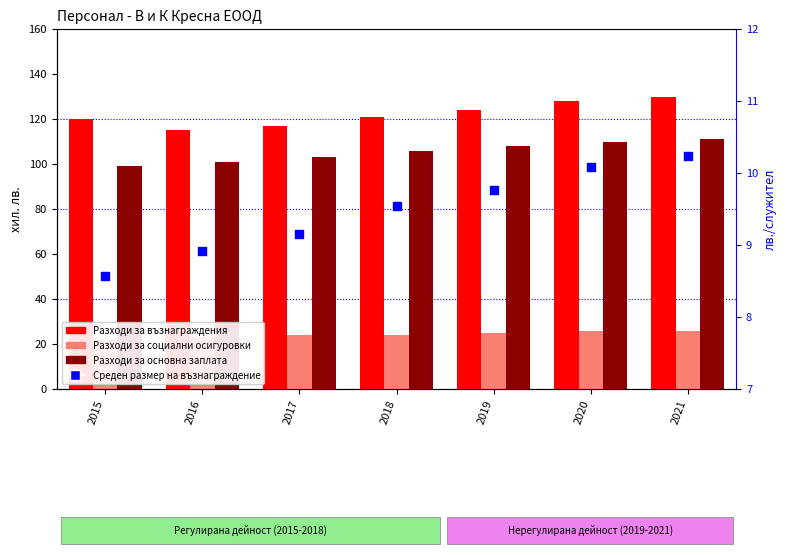

Which series contains the highest Y value?

Разходи за възнаграждения